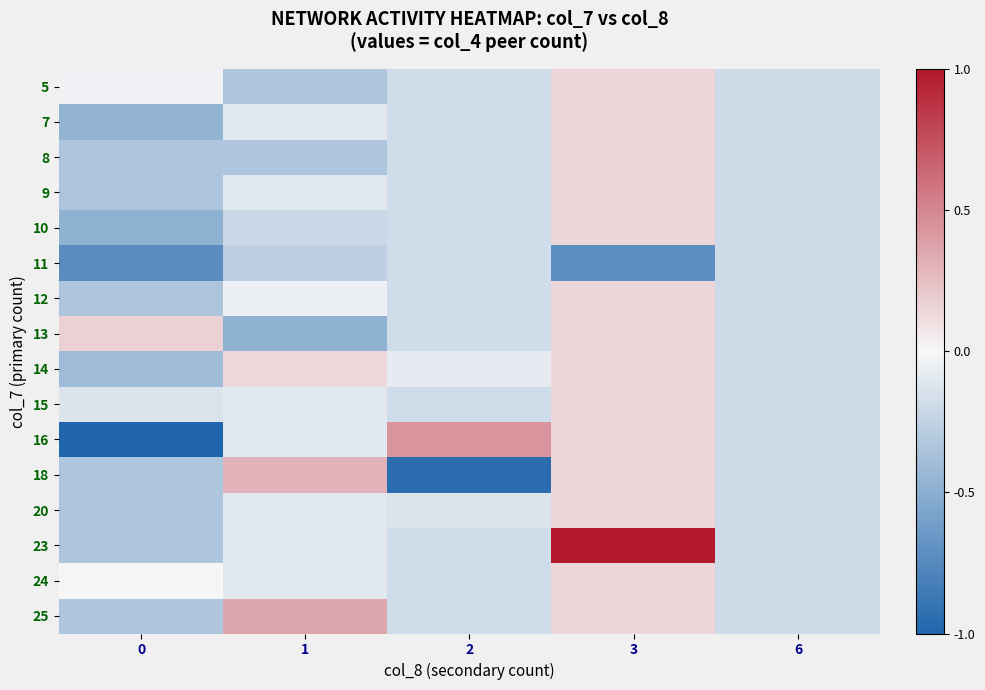

At which category is the sum across all series the highest?

3